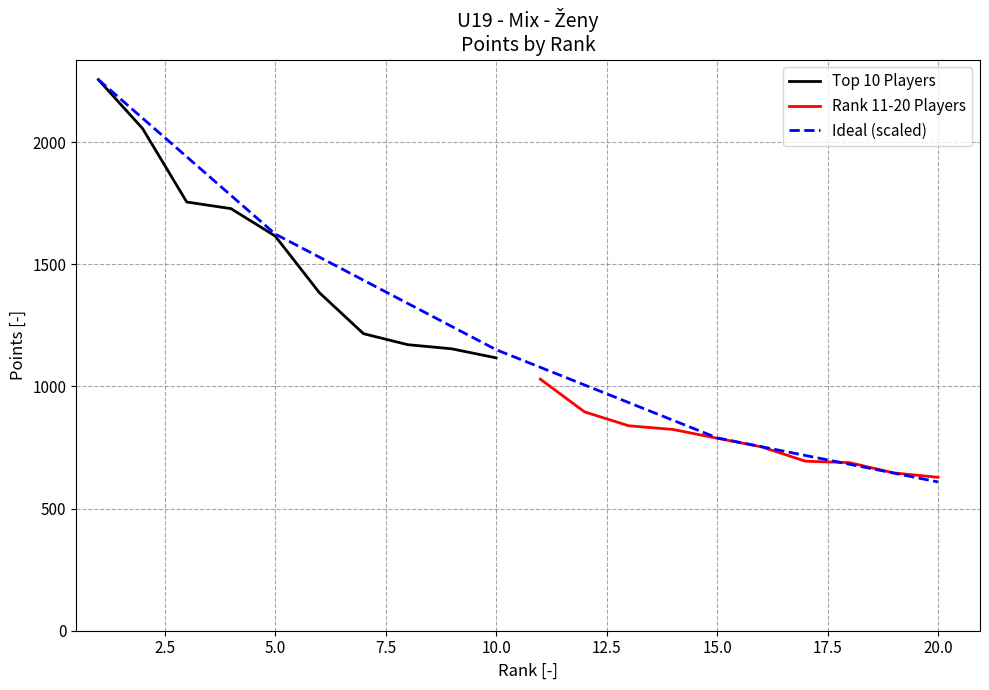

What is the average value of the Top 10 Players (Points) series?

1545